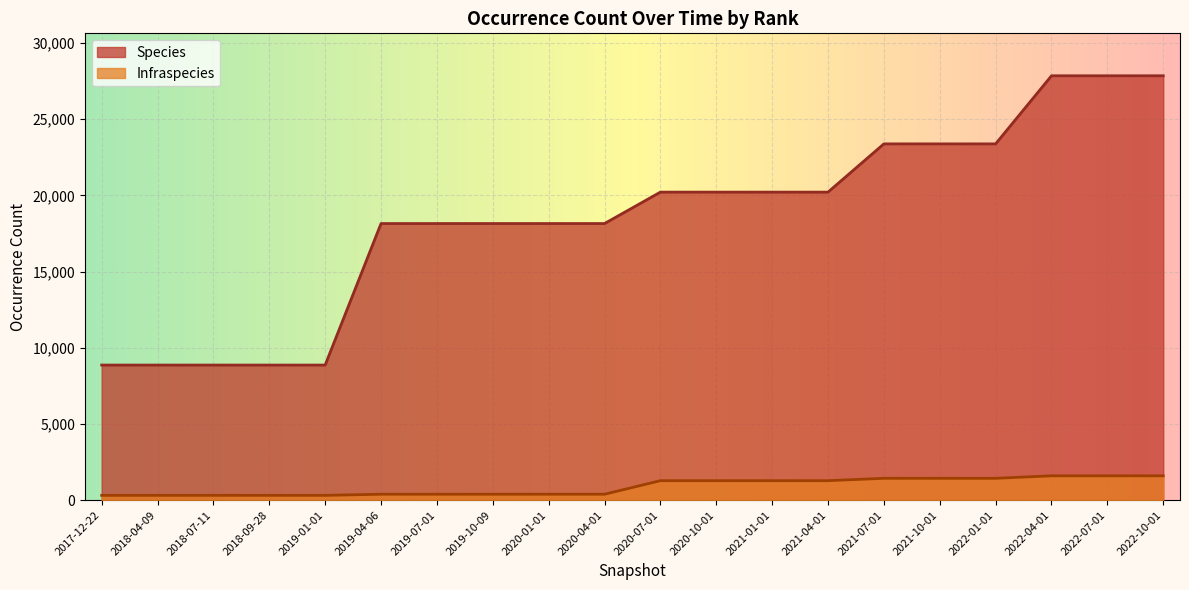

Reading right to left, transcribe all the data shown in this chart.

Species: 27843	27843	27843	23375	23375	23375	23375	20210	20210	20210	20210	18148	18148	18148	18148	18148	8864	8864	8864	8864	8864
Infraspecies: 1598	1598	1598	1434	1434	1434	1434	1279	1279	1279	1279	390	390	390	390	390	316	316	316	316	316